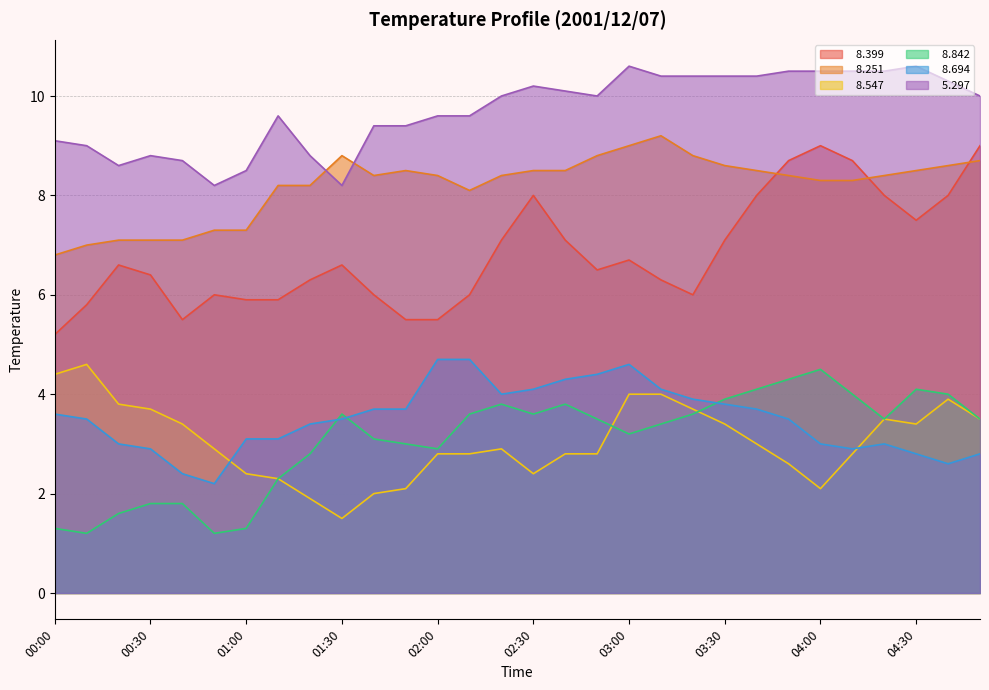

What is the label of the 19th point from the right?

01:50